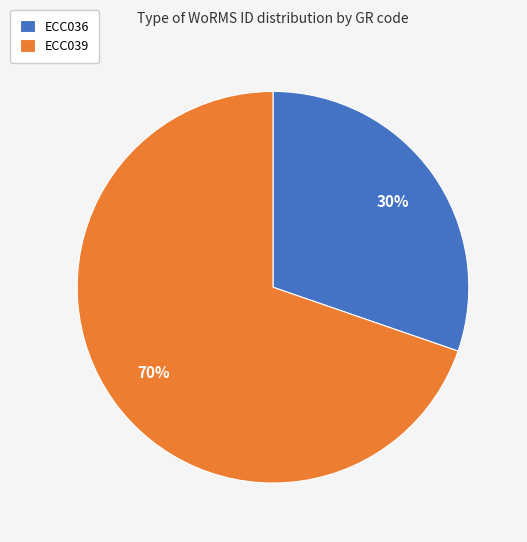

Is ECC036 the majority of the pie?

No